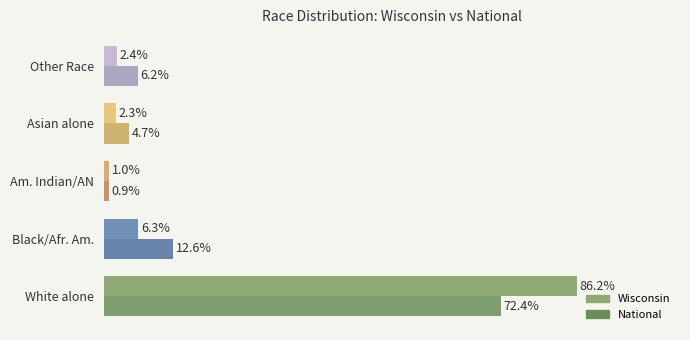

Which series has the largest total across all categories?

Wisconsin